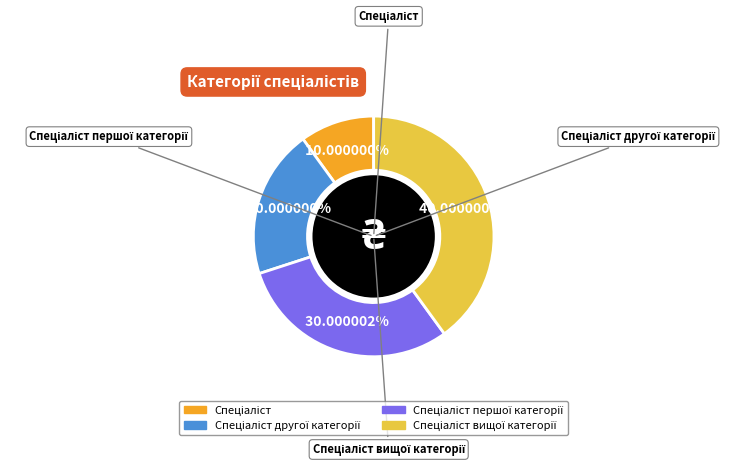

Does any single category account for the majority?

No